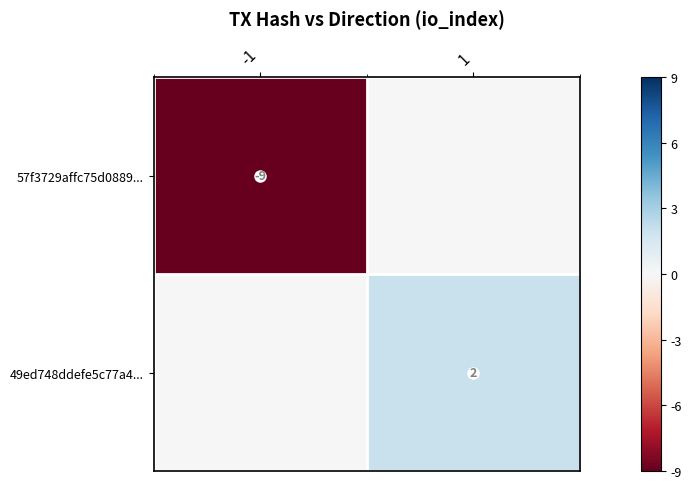

The value of 49ed748ddefe5c77a4... at 1 is 1. True or false?

False